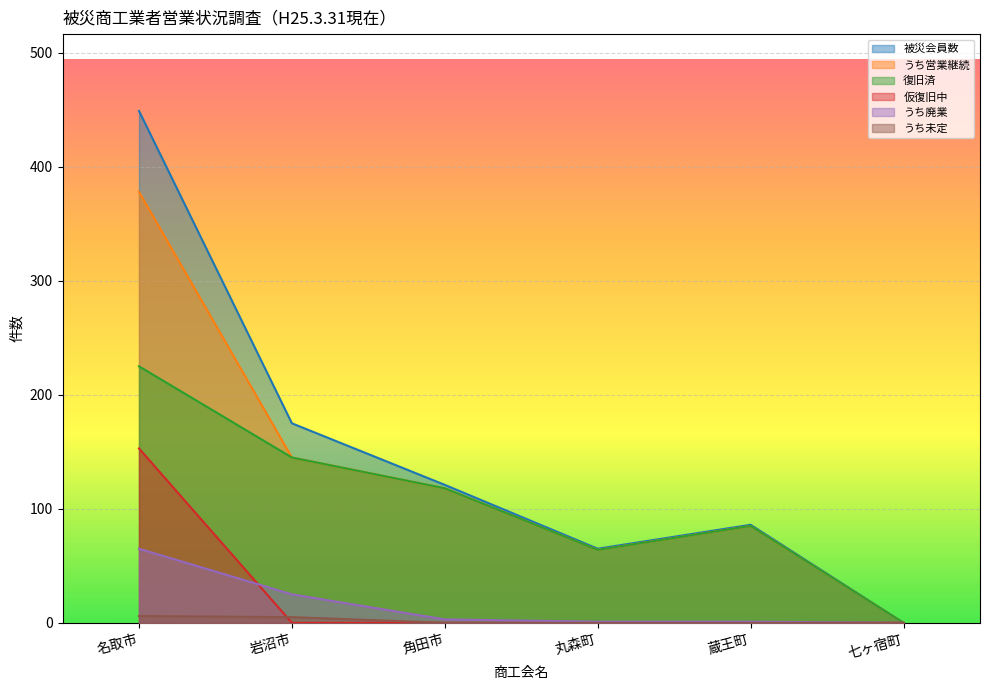

Which series changed the most between 名取市 and 丸森町?

被災会員数